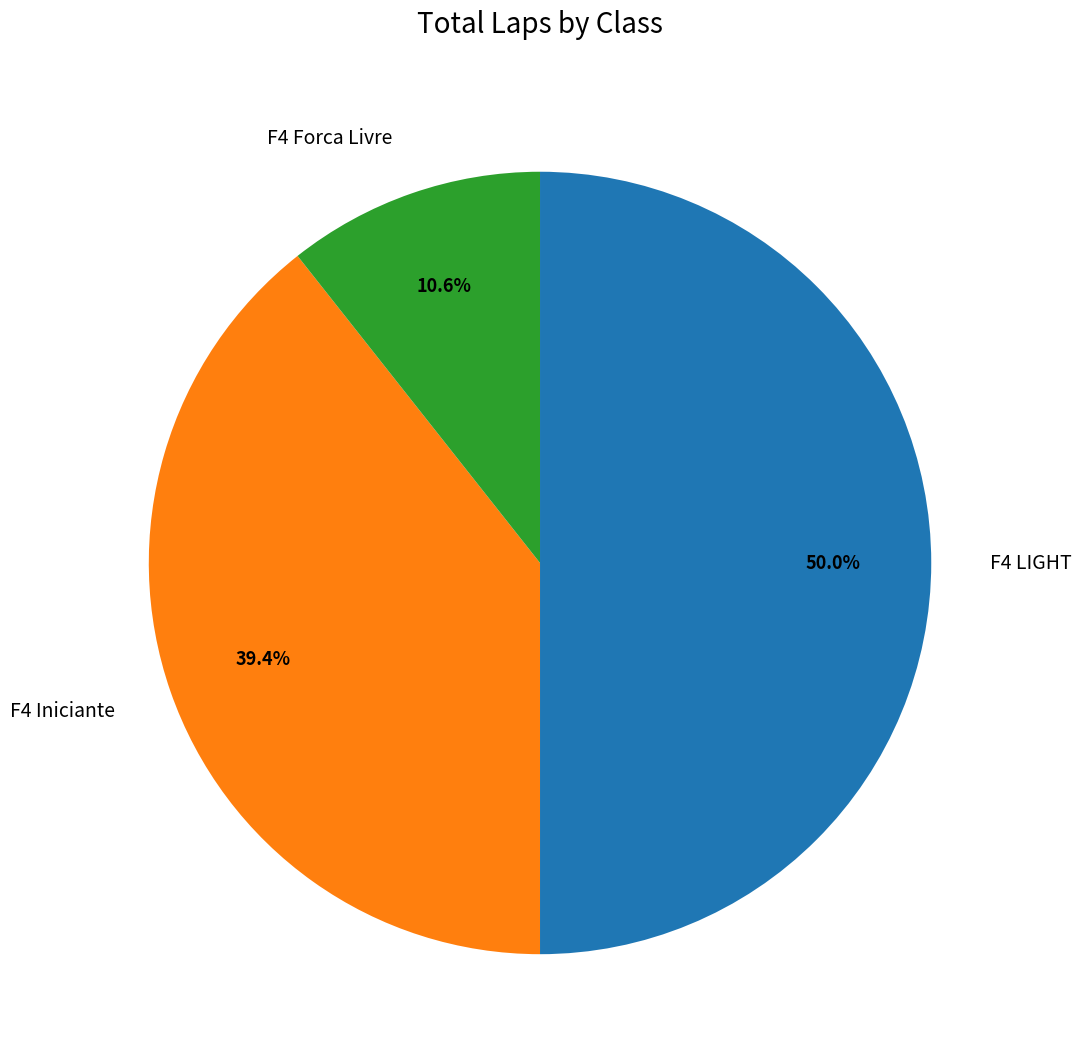

How much of the chart is everything except F4 Forca Livre?

89.4%